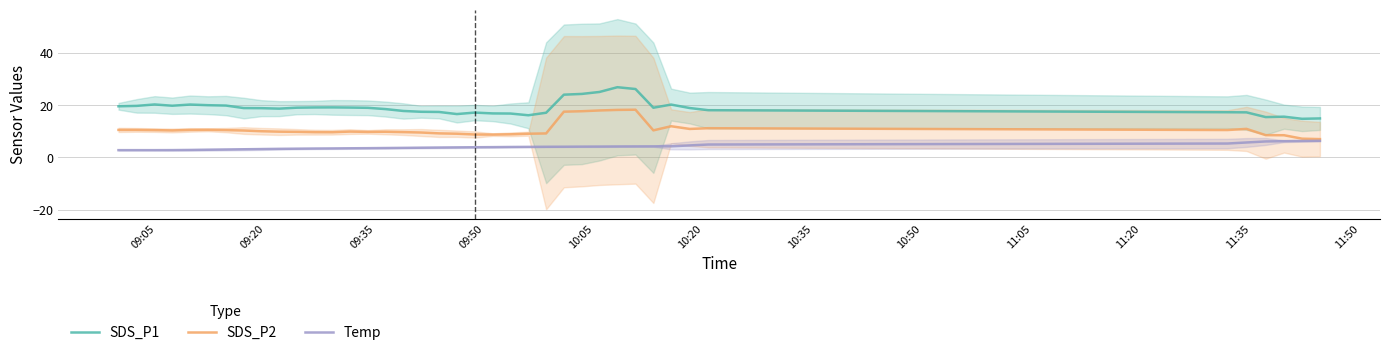

True or false: Temp has more than 1 points higher than both neighbors.

False